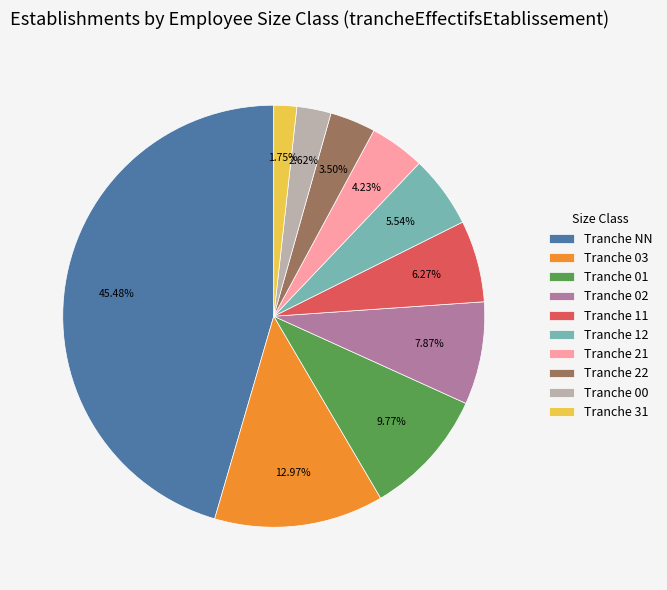

Combined, do Tranche 21 and Tranche 31 account for over 50%?

No